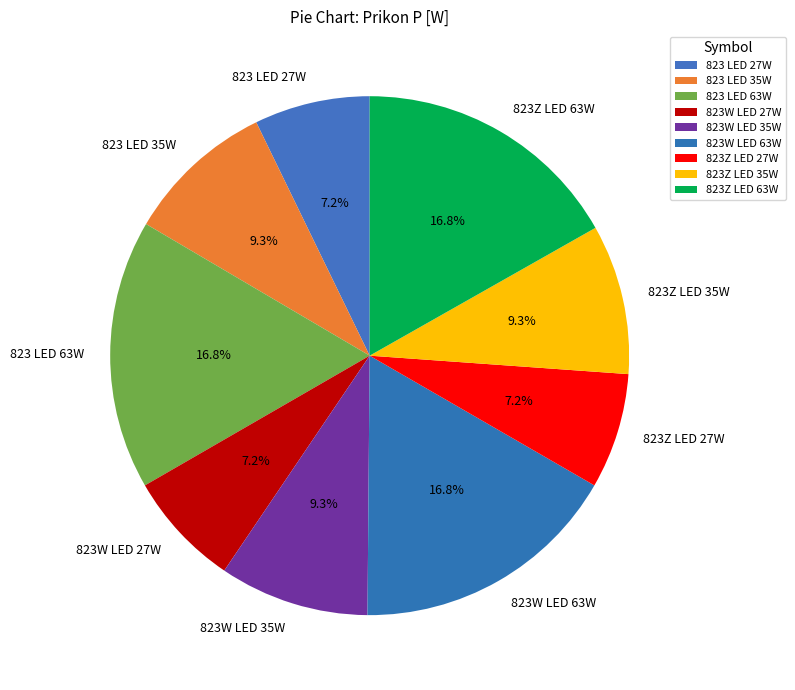

Is it true that 823 LED 63W is 17% of the pie?

True